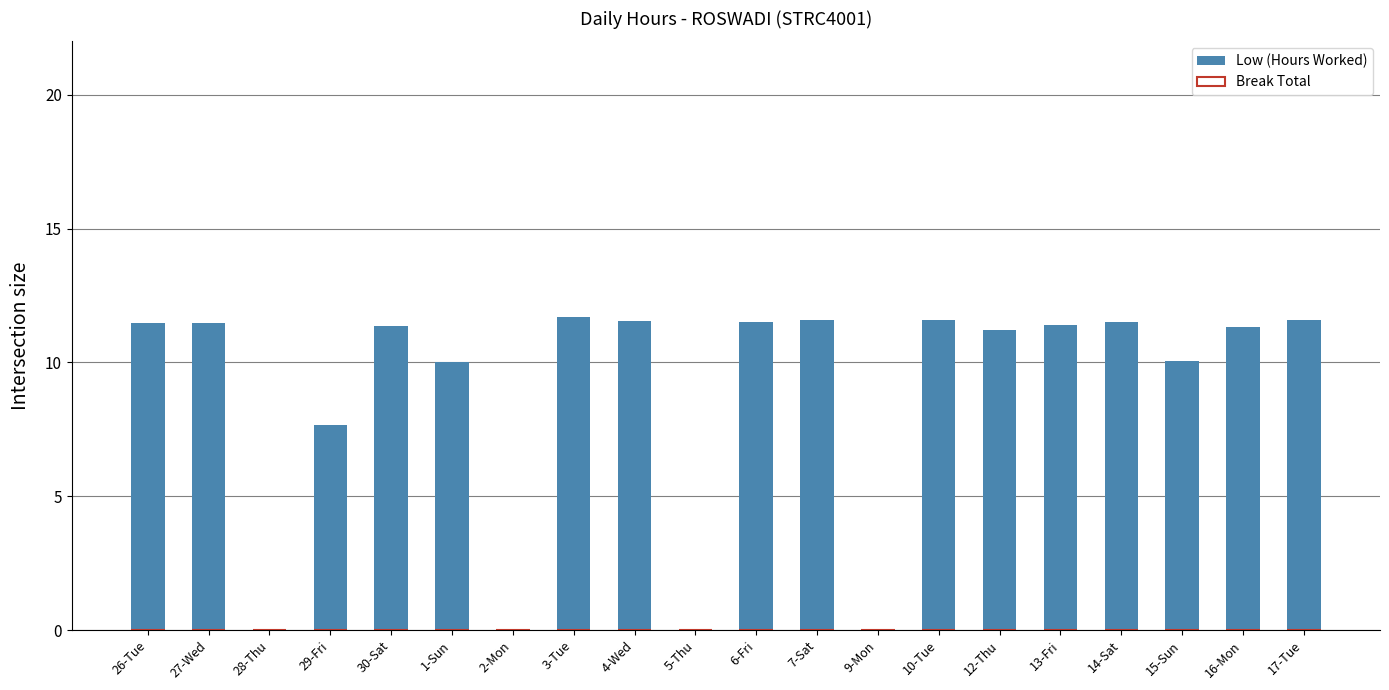

True or false: the data shows 0.0 at 28-Thu.

True